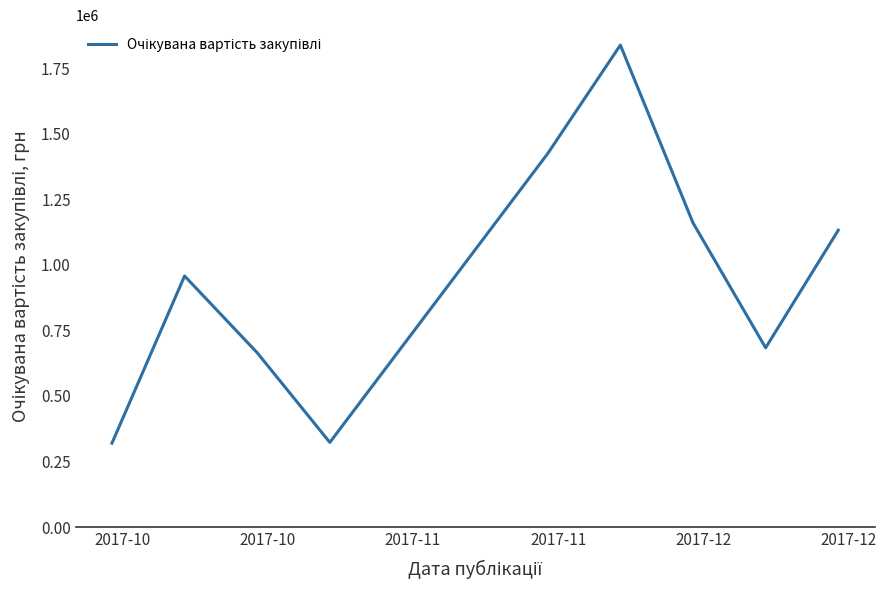

What is the smallest value displayed?

320000.0